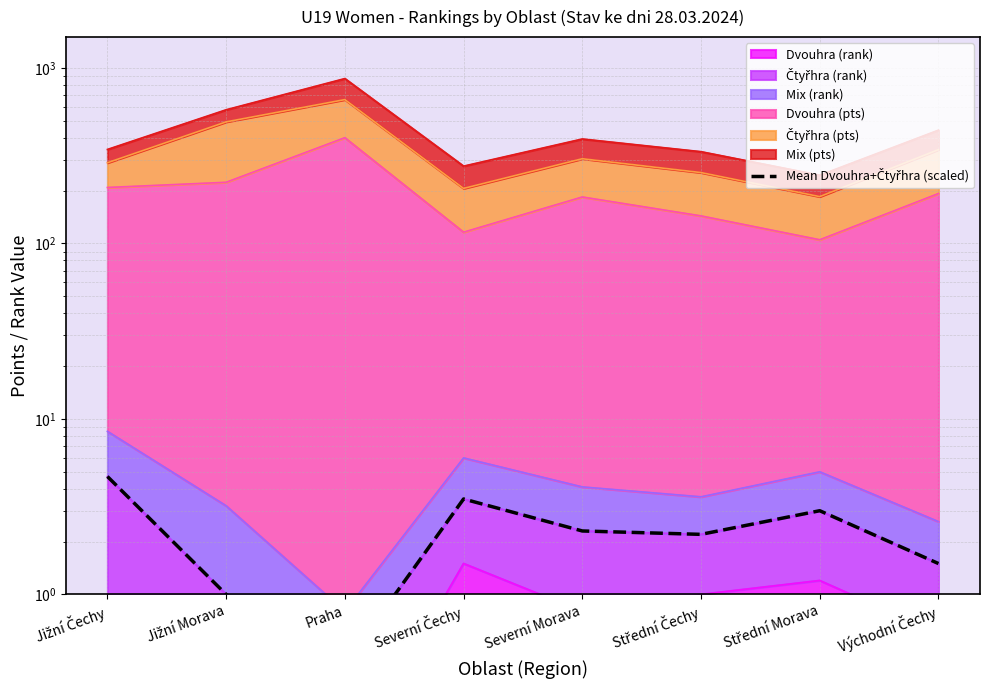

List the labels in order of value, smallest first.

Praha, Jižní Morava, Východní Čechy, Střední Čechy, Severní Morava, Střední Morava, Severní Čechy, Jižní Čechy